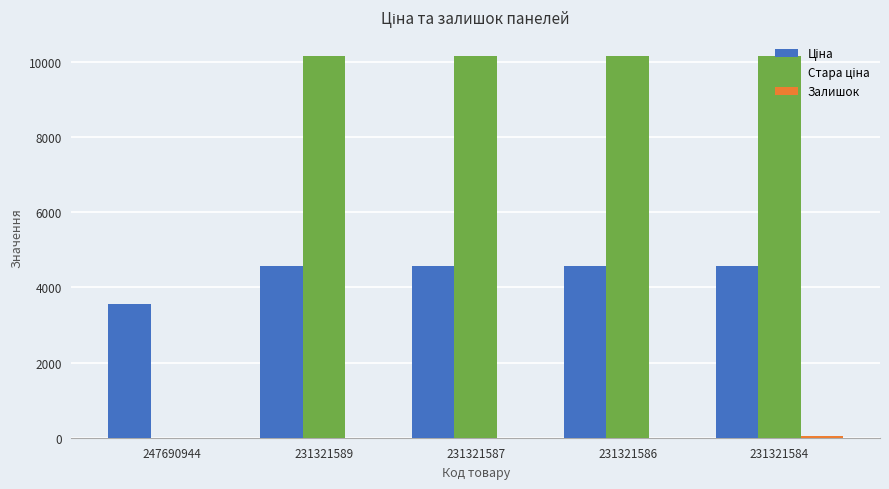

At which label is Стара ціна closest to 5079?

247690944